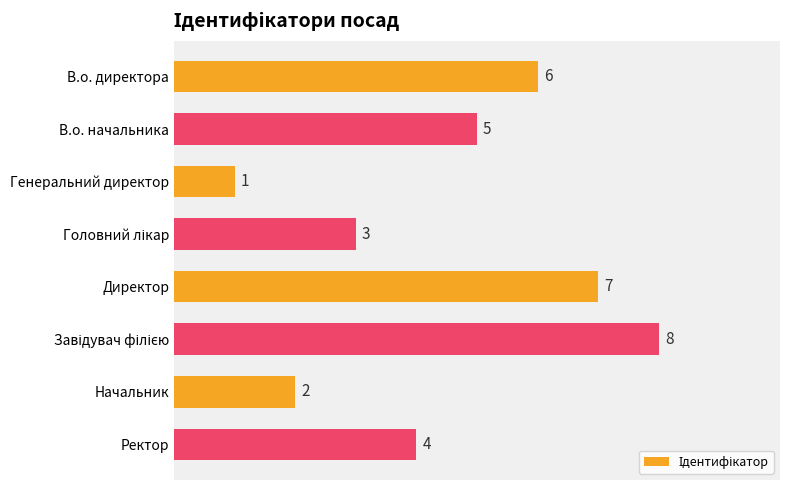

Which has a higher value, В.о. начальника or Ректор?

В.о. начальника